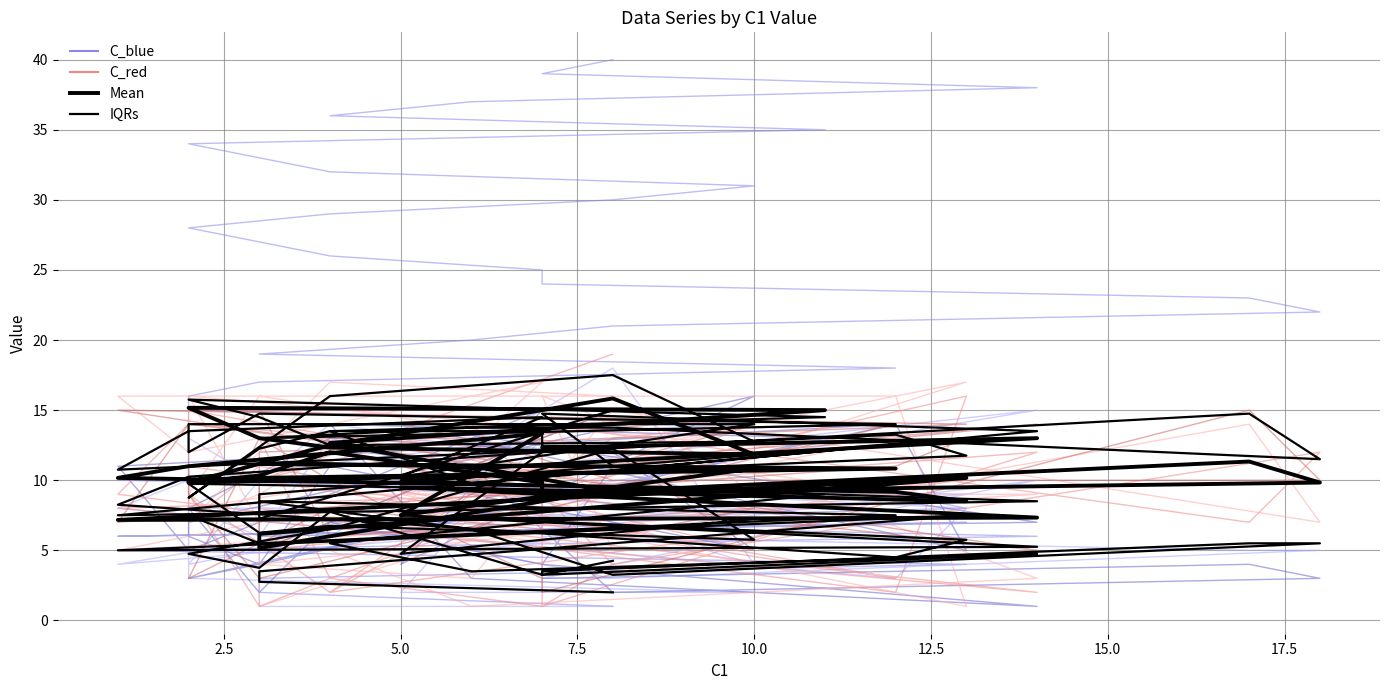

What is the average value of the C_red series?

8.3